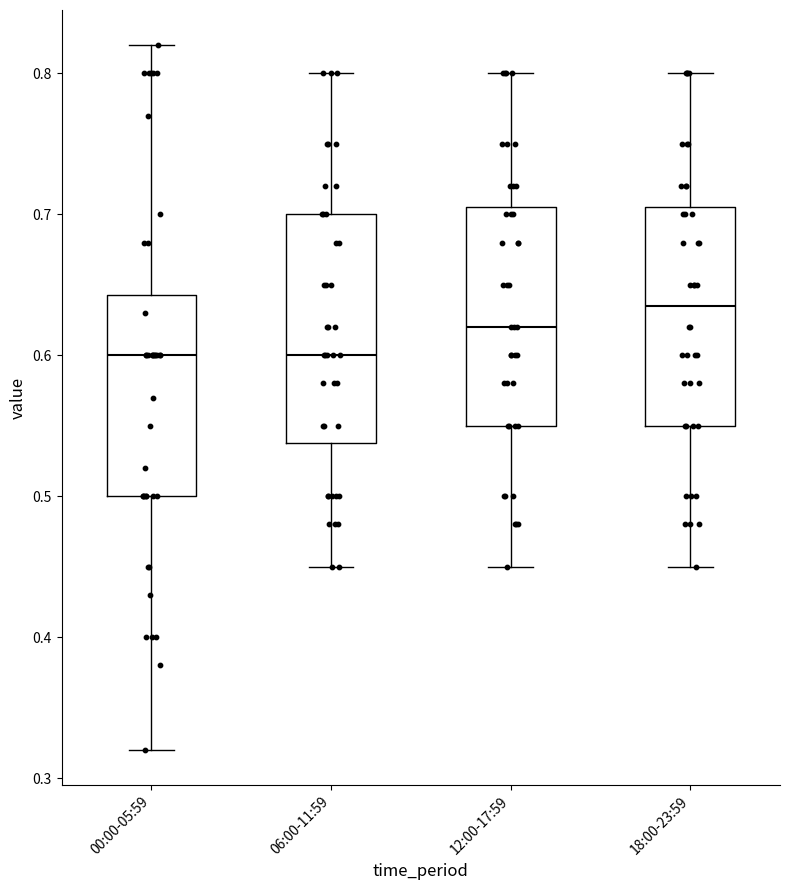

Reading left to right, read every box against the y-axis: the position of its median line, the range the box covers, and the ends of its whiskers. The values are not printed on the chart, so give them approximately, as read against the axis.

00:00-05:59: median 0.60, box 0.50 to 0.64, whiskers 0.32 to 0.82
06:00-11:59: median 0.60, box 0.54 to 0.70, whiskers 0.45 to 0.80
12:00-17:59: median 0.62, box 0.55 to 0.71, whiskers 0.45 to 0.80
18:00-23:59: median 0.64, box 0.55 to 0.71, whiskers 0.45 to 0.80